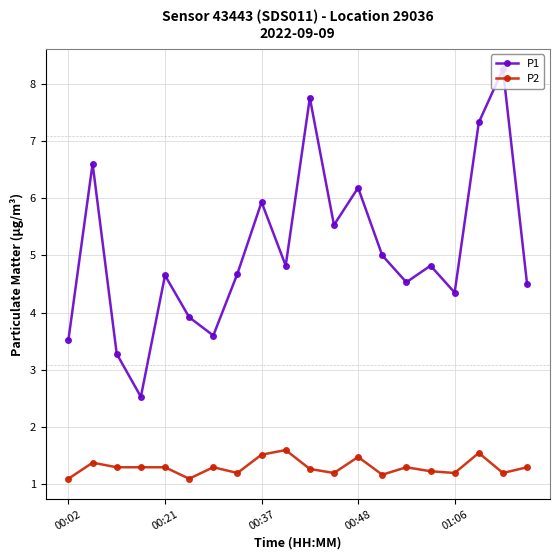

In P1, how many points are lower than both neighbors (excluding endpoints)?

6